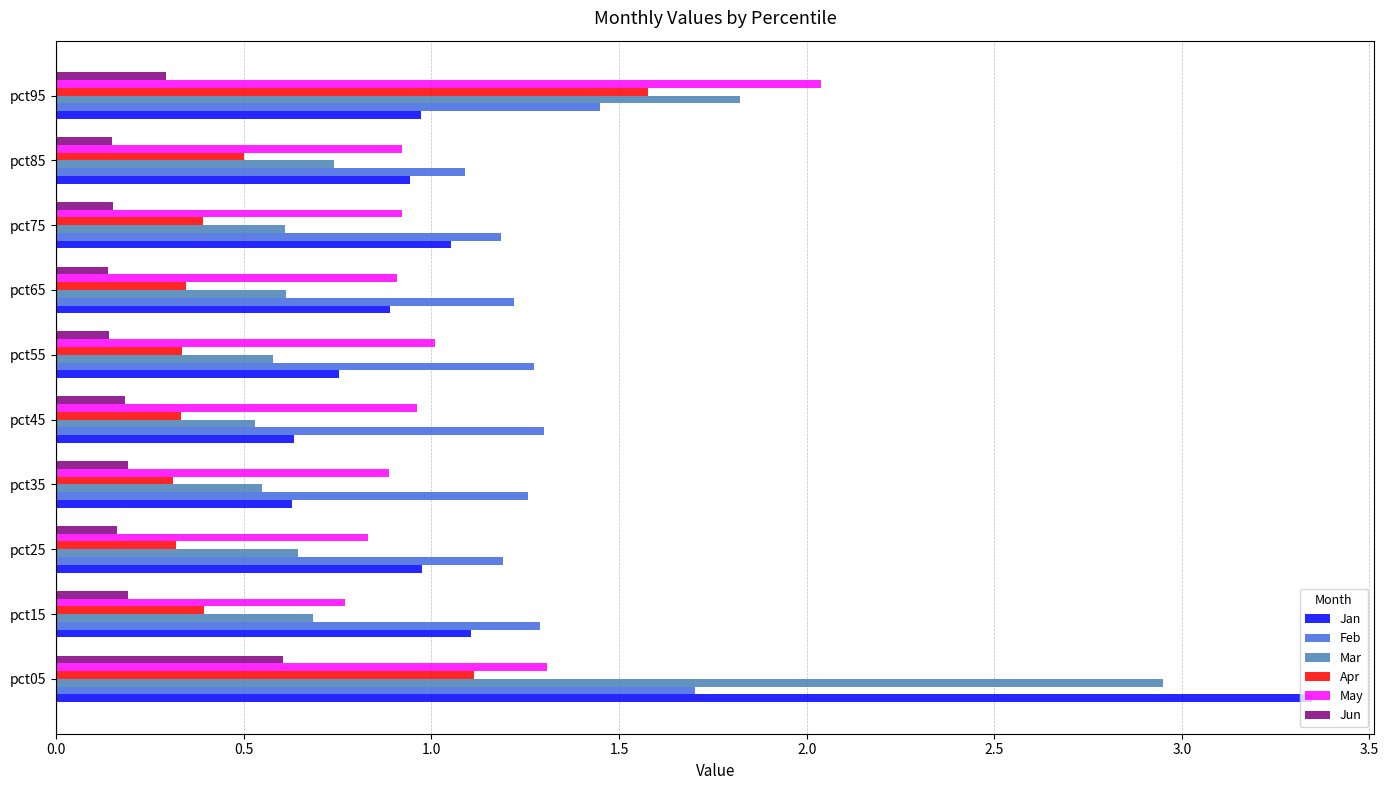

What is the difference between the maximum and minimum values in the Jan series?

2.7